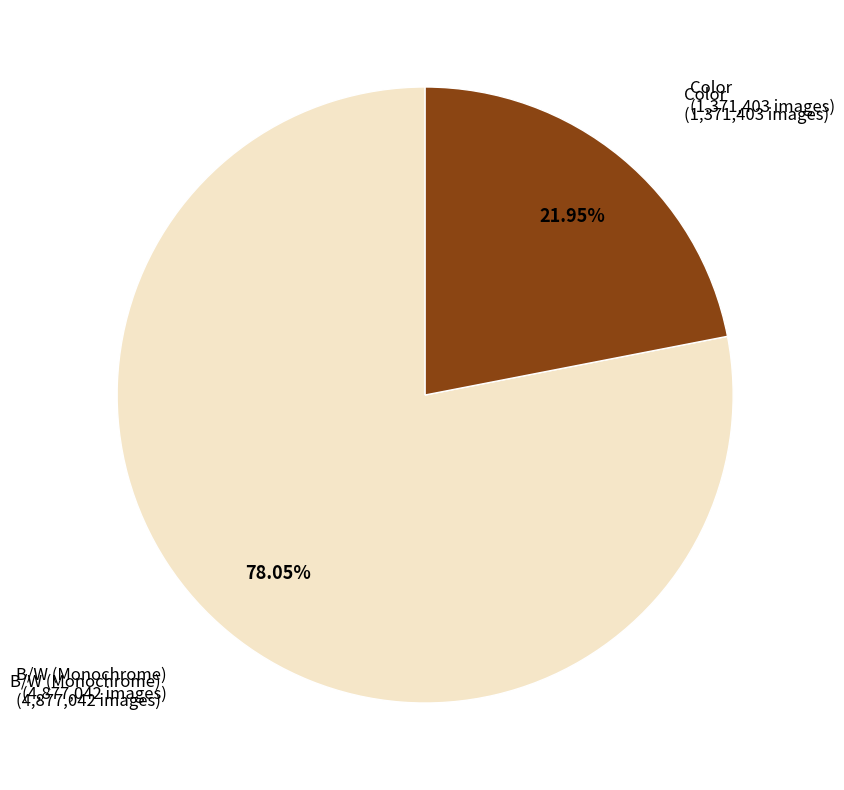

Is there a majority slice in this chart?

Yes